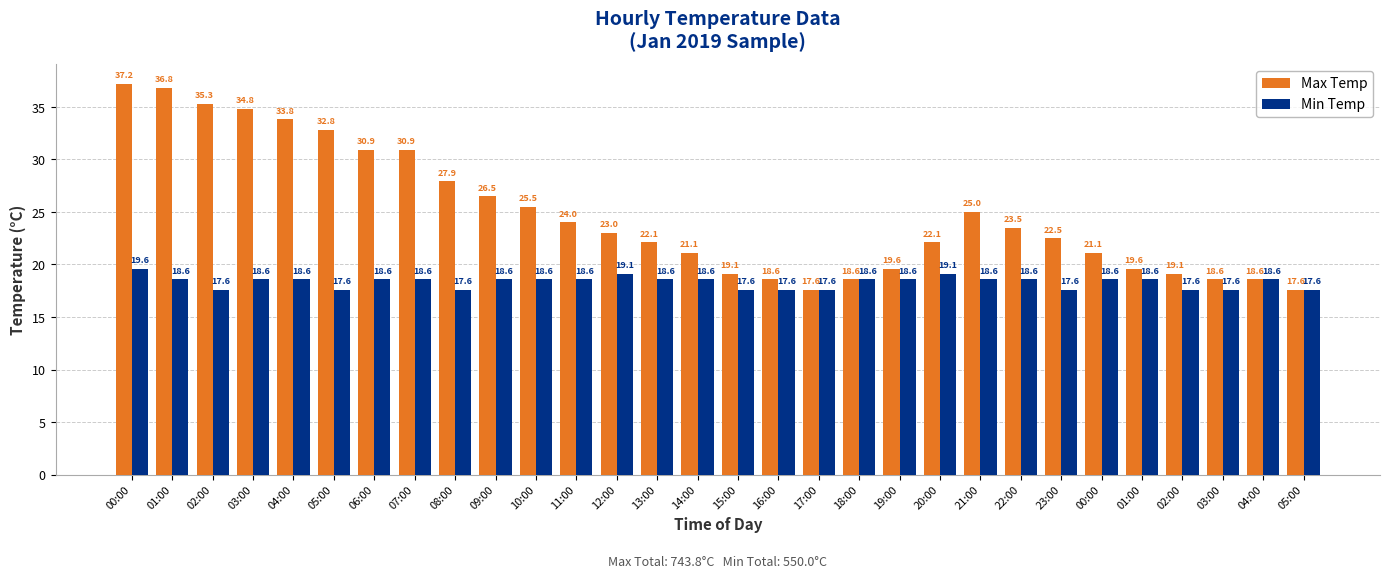

Reading right to left, list all the values displayed in this chart.

Max Temp: 17.6	18.6	18.6	19.1	19.6	21.1	22.5	23.5	25.0	22.1	19.6	18.6	17.6	18.6	19.1	21.1	22.1	23.0	24.0	25.5	26.5	27.9	30.9	30.9	32.8	33.8	34.8	35.3	36.8	37.2
Min Temp: 17.6	18.6	17.6	17.6	18.6	18.6	17.6	18.6	18.6	19.1	18.6	18.6	17.6	17.6	17.6	18.6	18.6	19.1	18.6	18.6	18.6	17.6	18.6	18.6	17.6	18.6	18.6	17.6	18.6	19.6